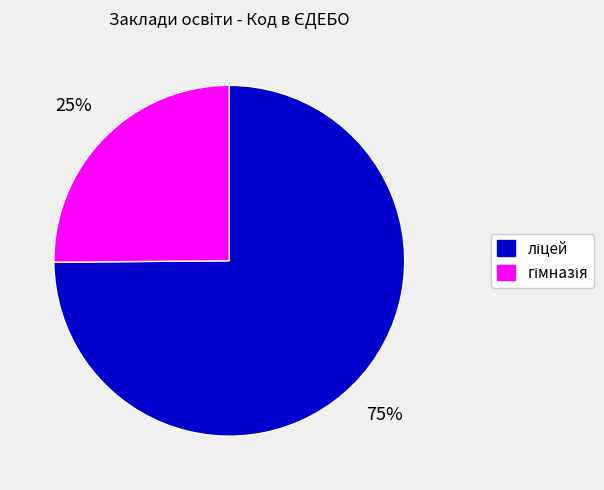

To the nearest percent, what is the difference between the largest and smallest slice percentages?

50%